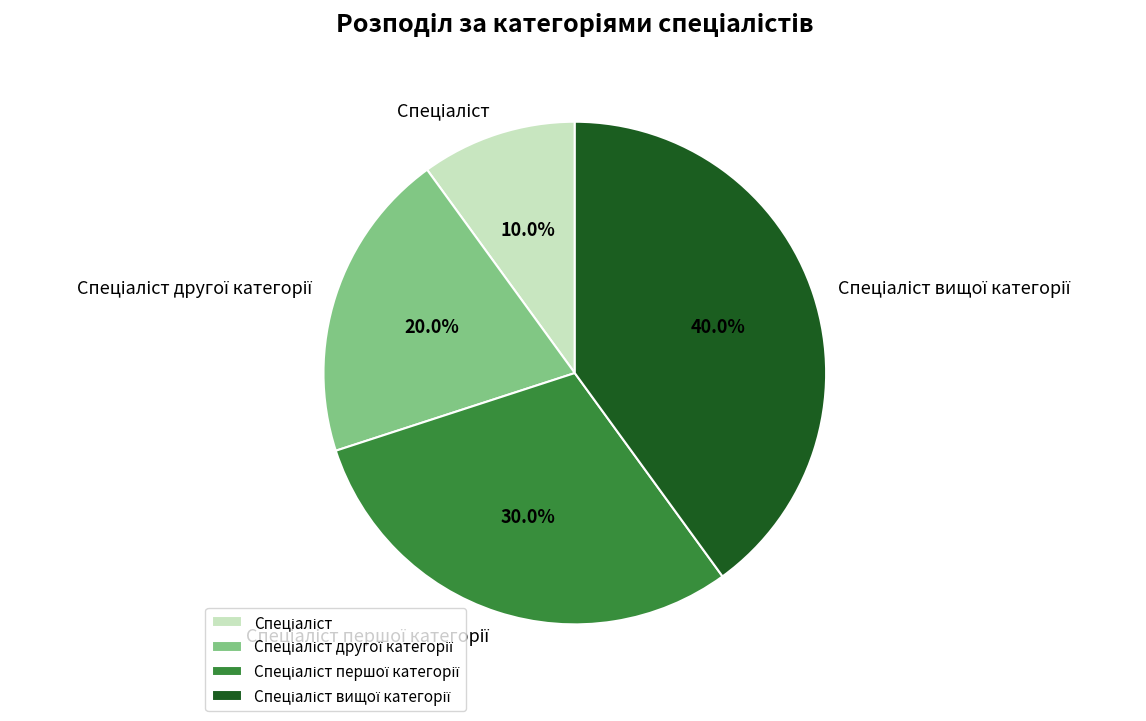

Does any single category account for the majority?

No